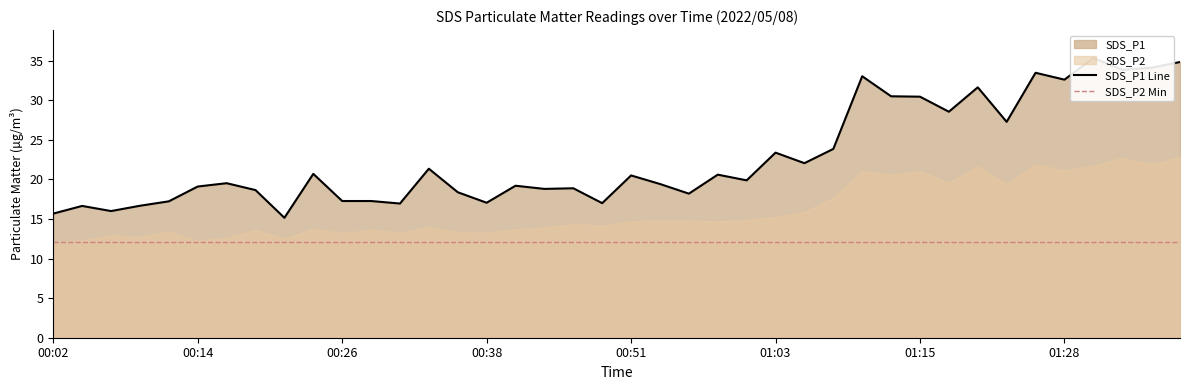

Where is the data nearest to the value 25?

01:08